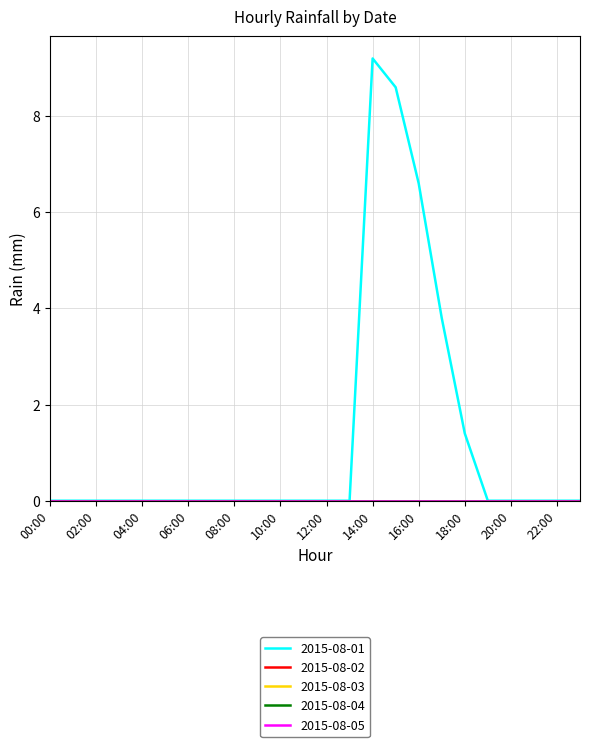

Which series has the largest range (max minus min)?

2015-08-01